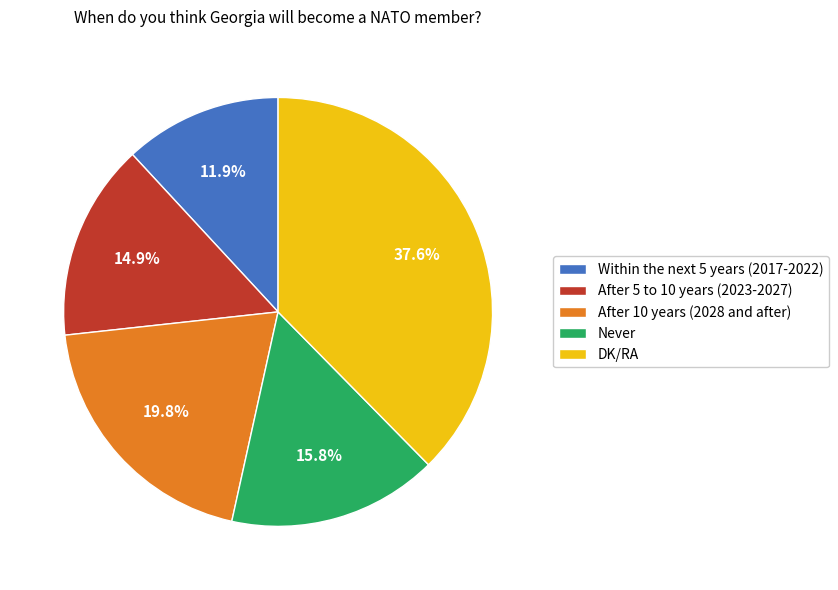

To the nearest percent, what is the difference between the largest and smallest slice percentages?

26%